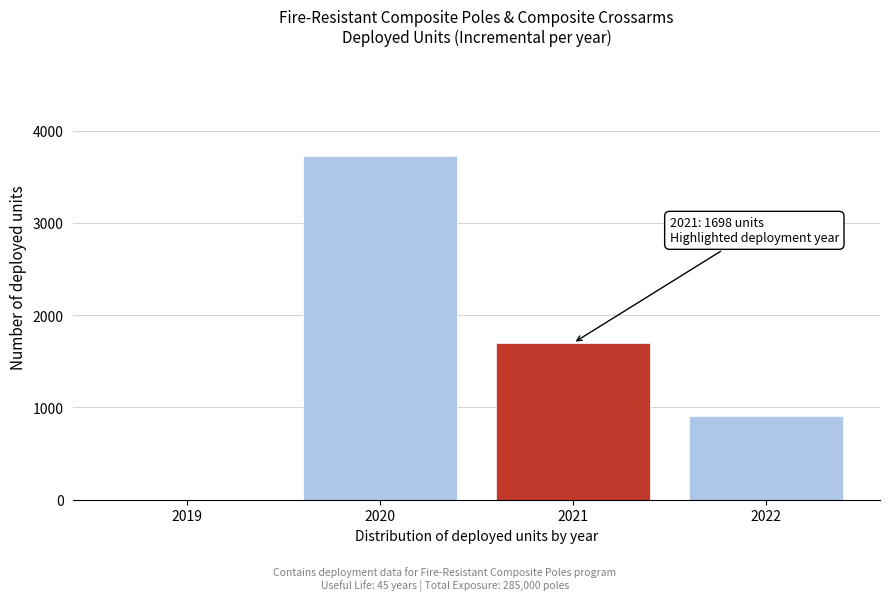

Reading left to right, extract all data points from this chart.

2019=0	2020=3724	2021=1698	2022=906